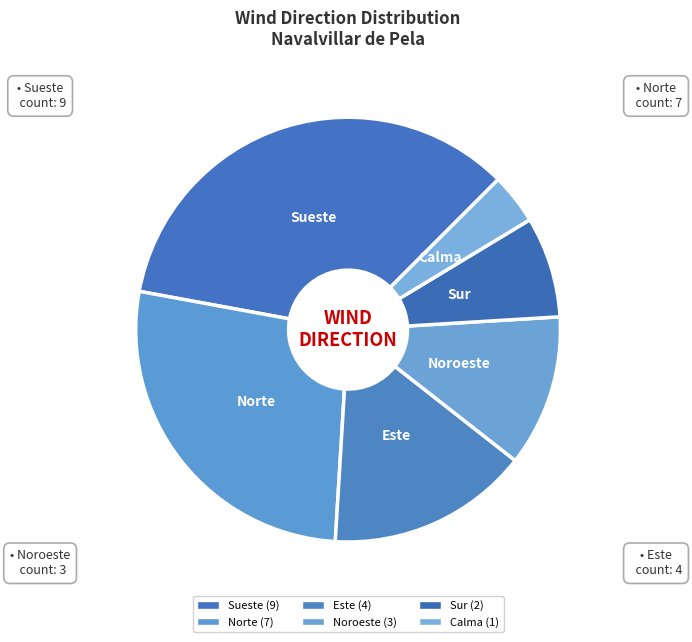

Is it true that Este is 15% of the pie?

True